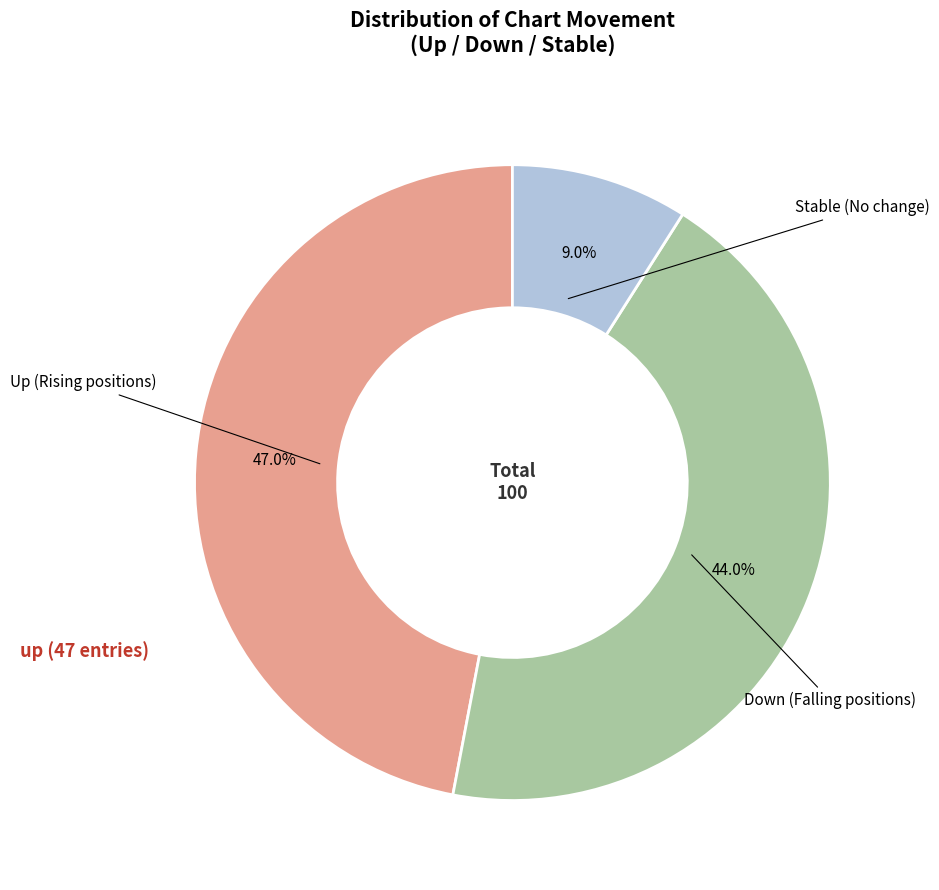

Count the number of slices in the pie.

3